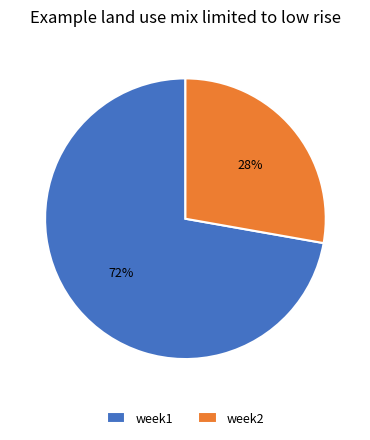

Which category has the biggest portion of the pie?

week1